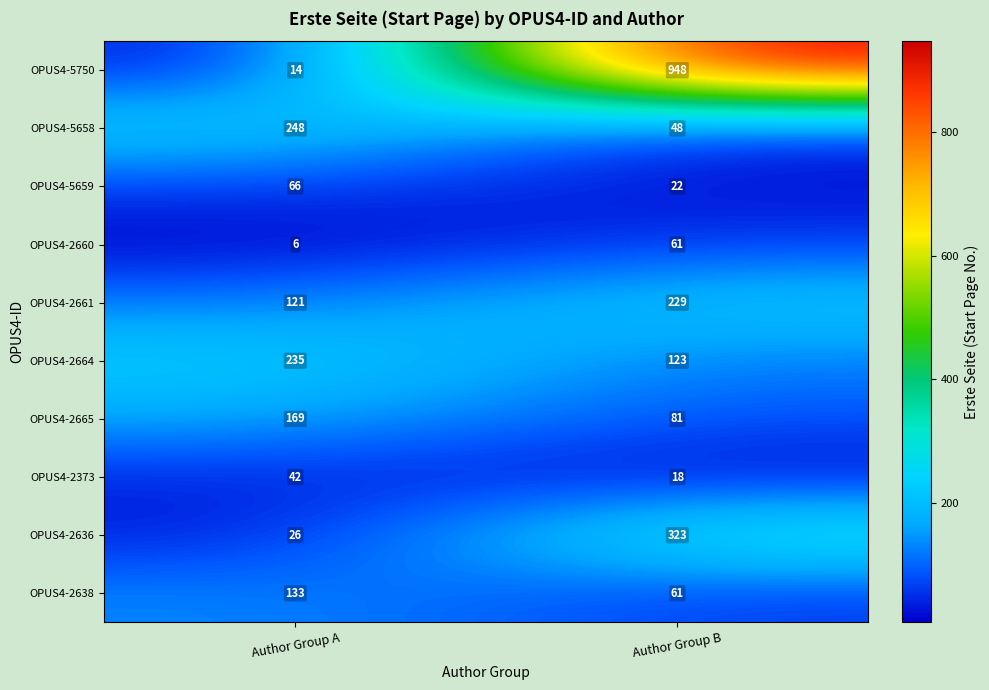

What is the difference between the maximum and minimum values in the OPUS4-2638 series?

72